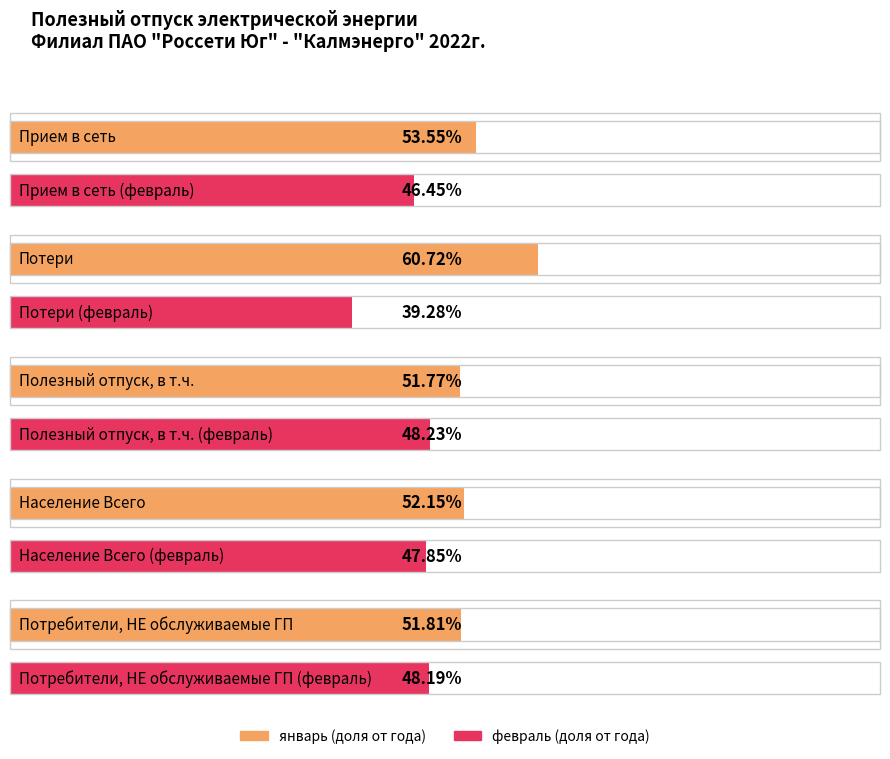

What is the label of the 1st bar from the left?

Прием в сеть